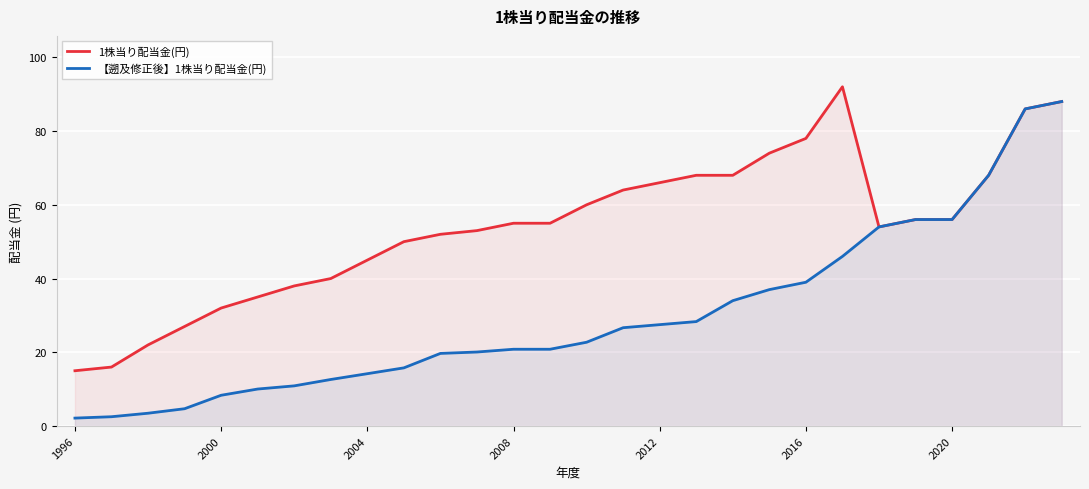

Rank the series by their average value, from highest to lowest.

1株当り配当金(円), 【遡及修正後】1株当り配当金(円)